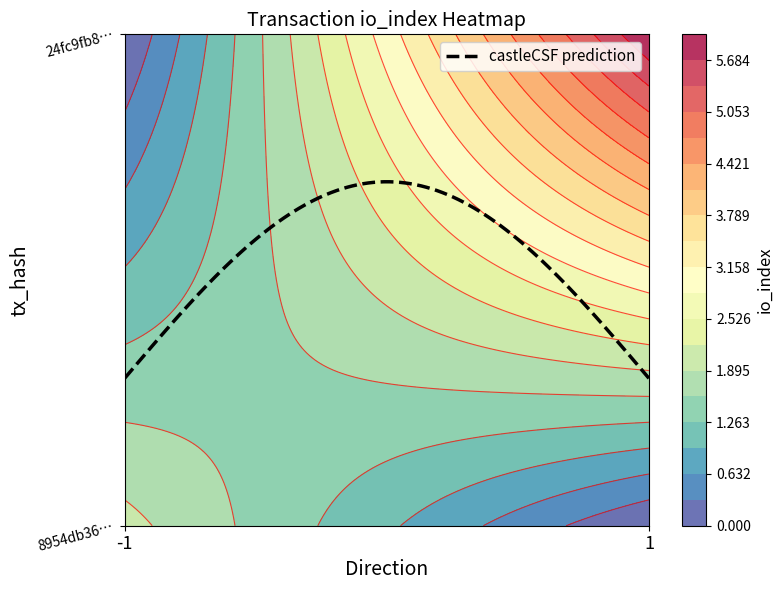

Is it true that 24fc9fb8687fb197ea33ad08f02602ad820effb equals 0 at direction?

False